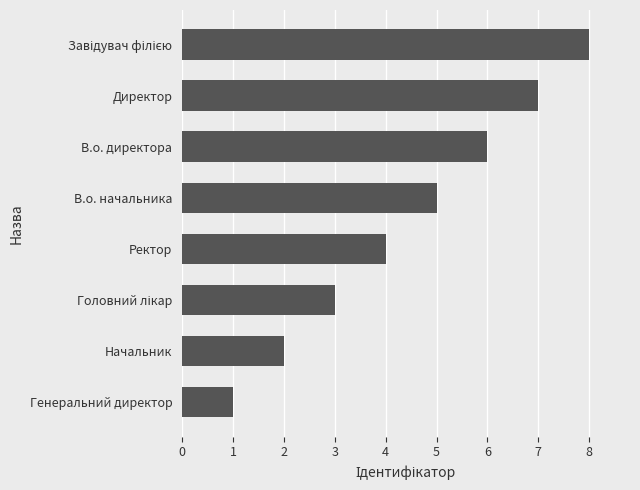

The chart shows a value of 2 at Начальник. True or false?

True